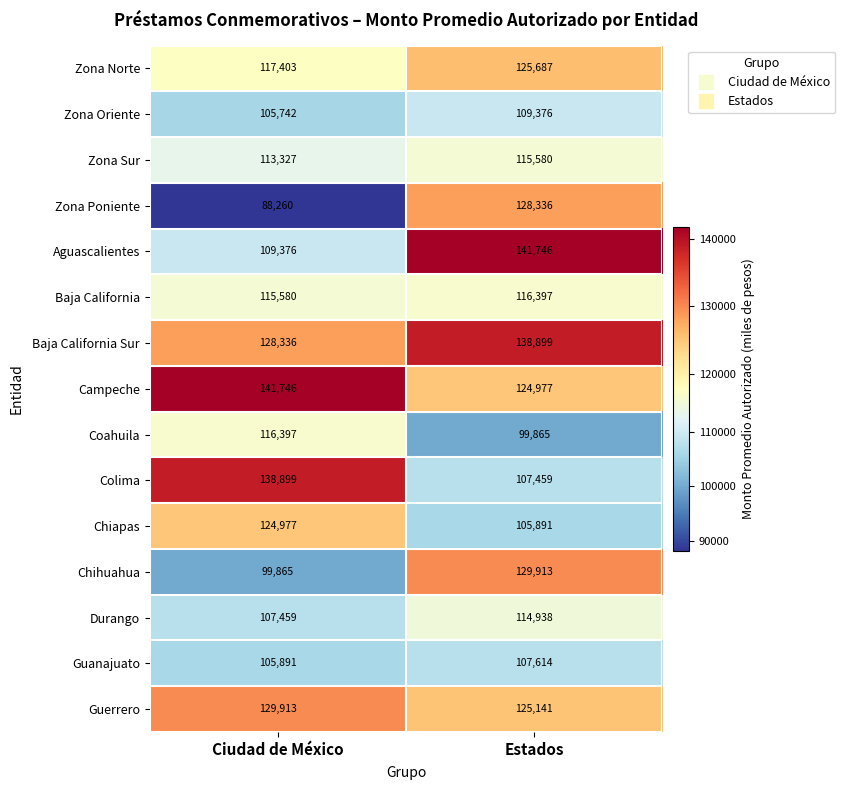

True or false: Chihuahua has a value of 36904 at Ciudad de México.

False